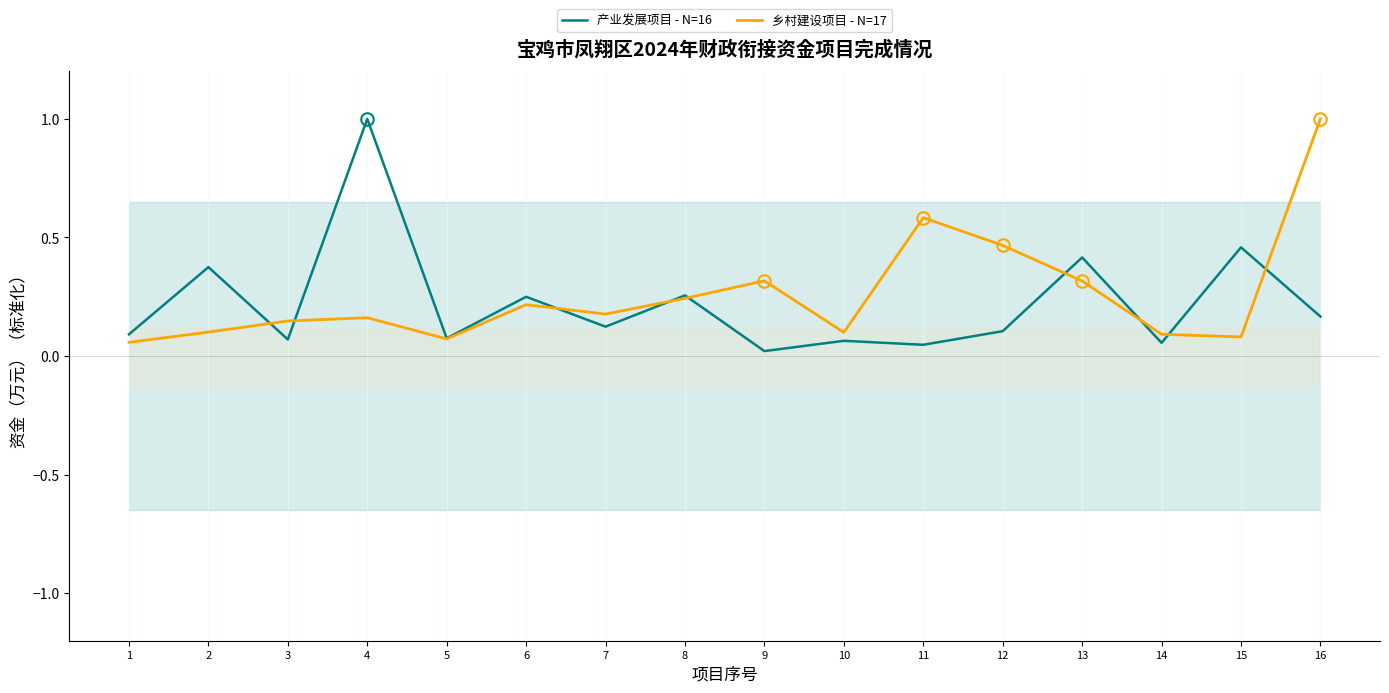

What is the approximate value of 乡村建设项目 - N=17 at 14?

0.1